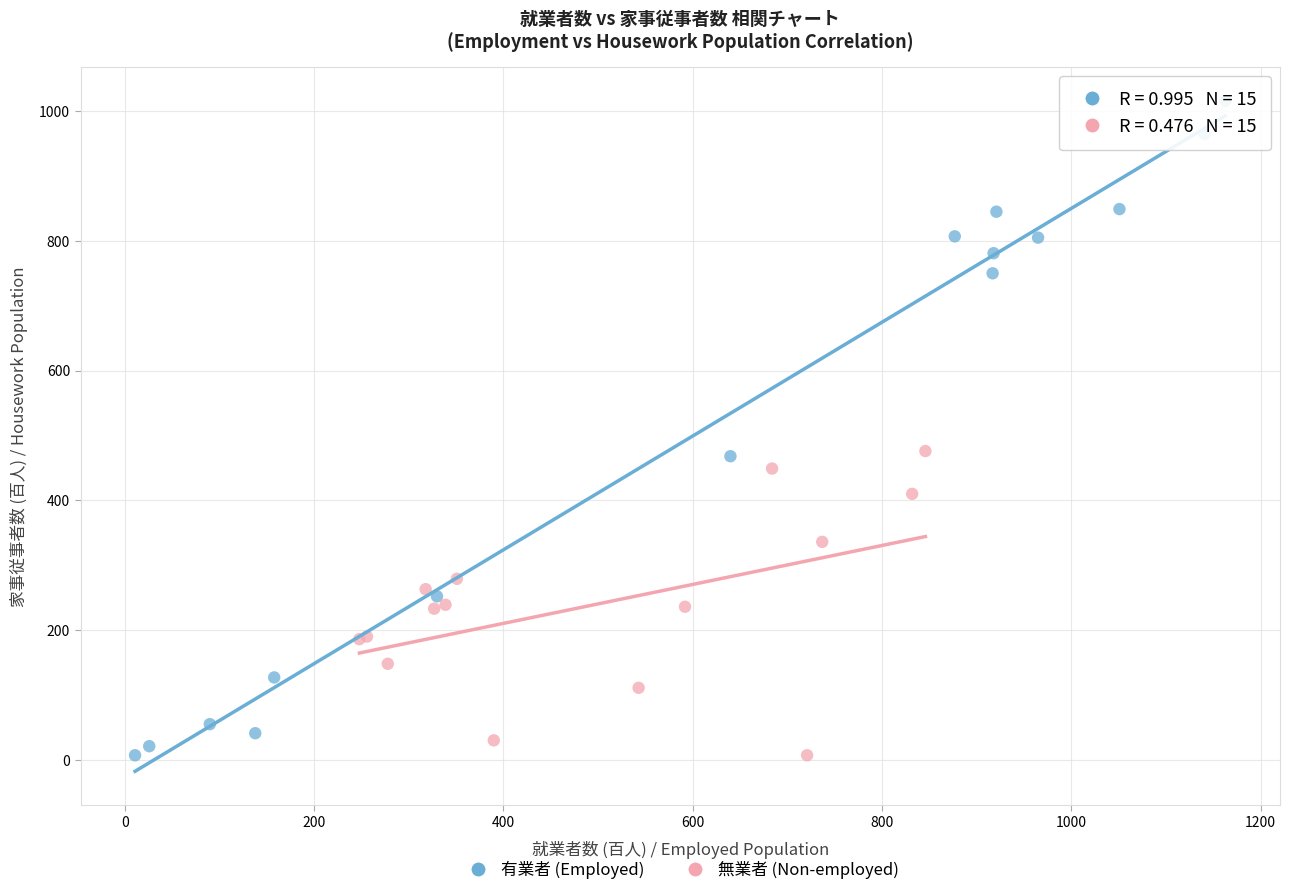

What are all the series names shown in the legend?

有業者 (Employed), 無業者 (Non-employed)